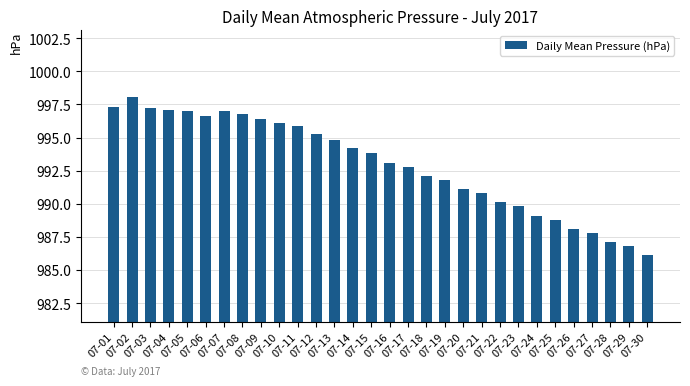

What is the sum of all values?

29789.0